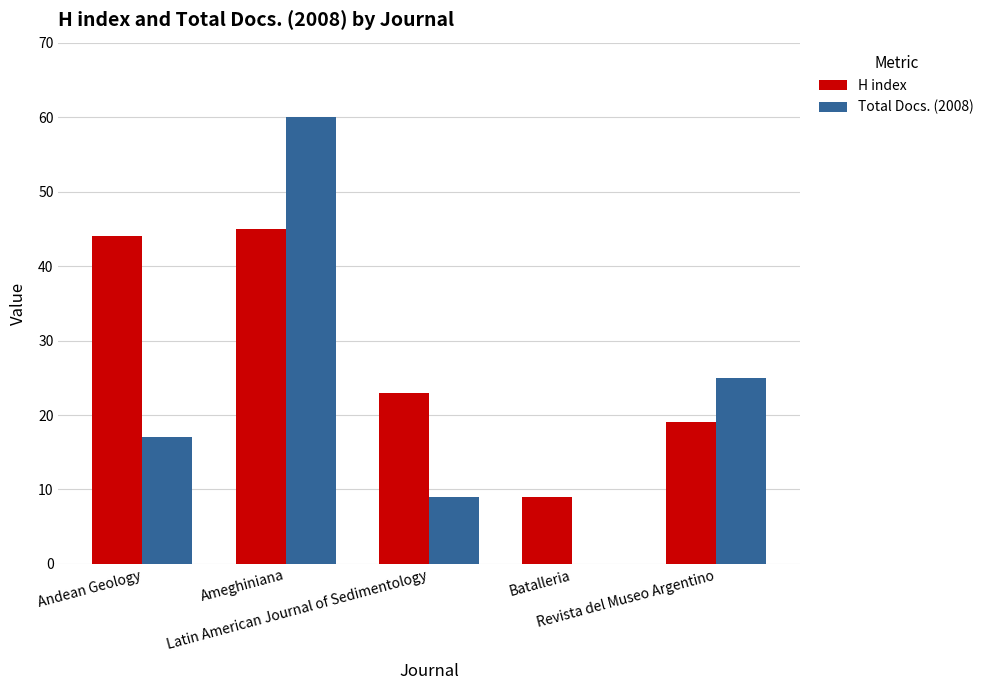

Does the chart contain stacked bars?

No